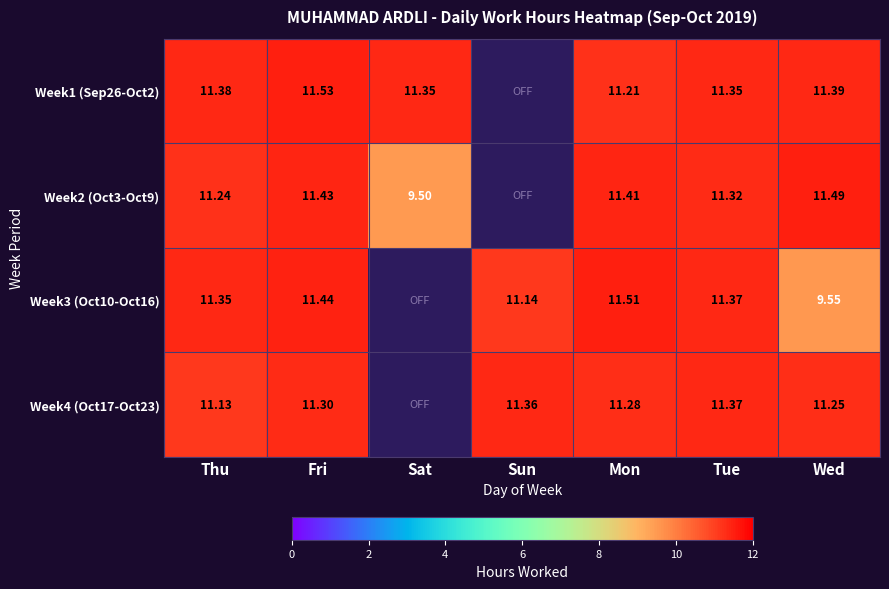

Is it true that Week1 (Sep26-Oct2) equals 19.4 at Wed?

False